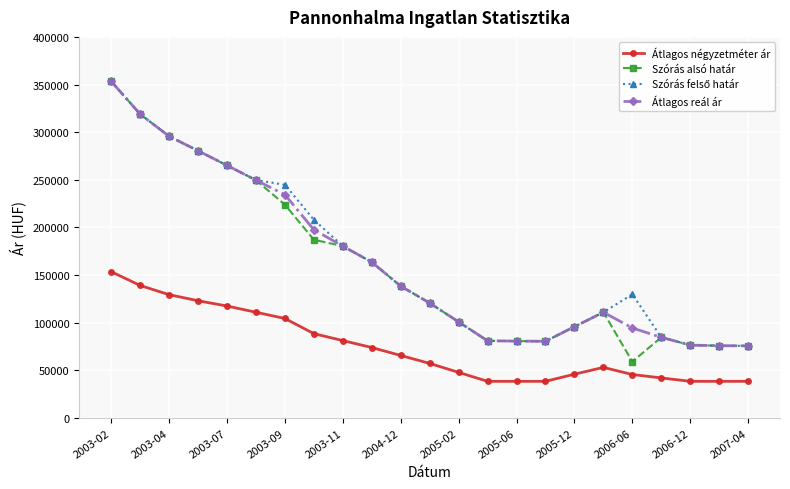

True or false: Szórás alsó határ has more than 1 interior local peaks.

True